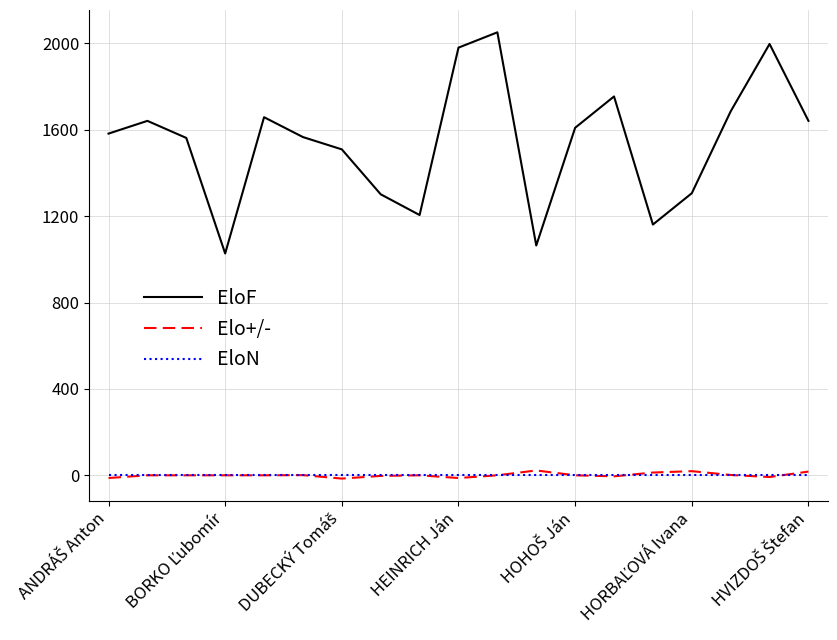

Which series has the widest spread of values?

EloF